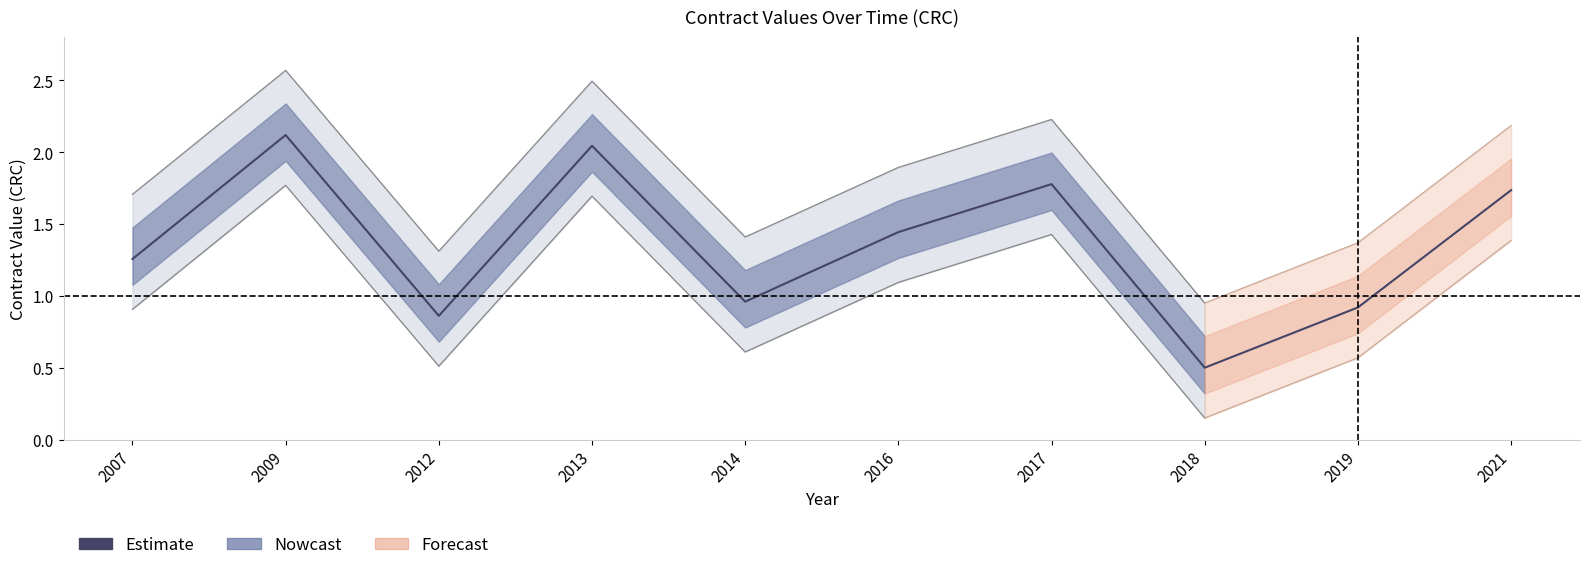

What is the sum of the values at 2007 and 2018?

1.8